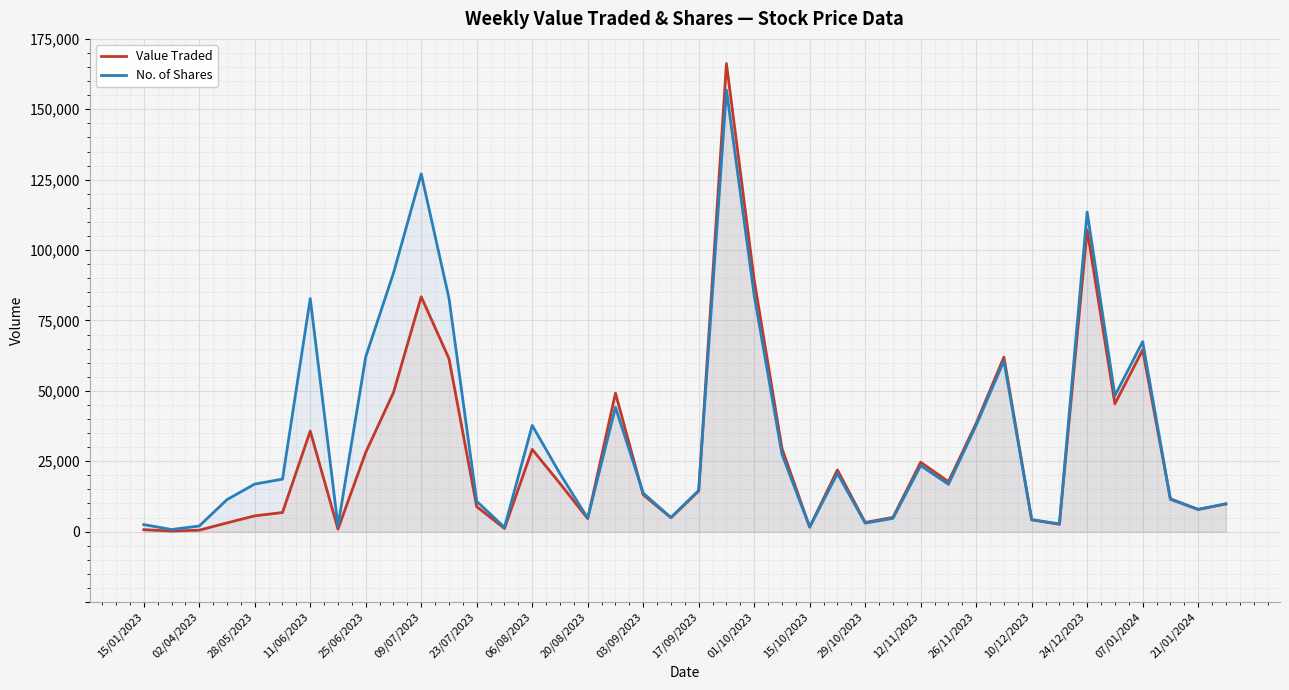

How many data points in Value Traded are above 14427?

19